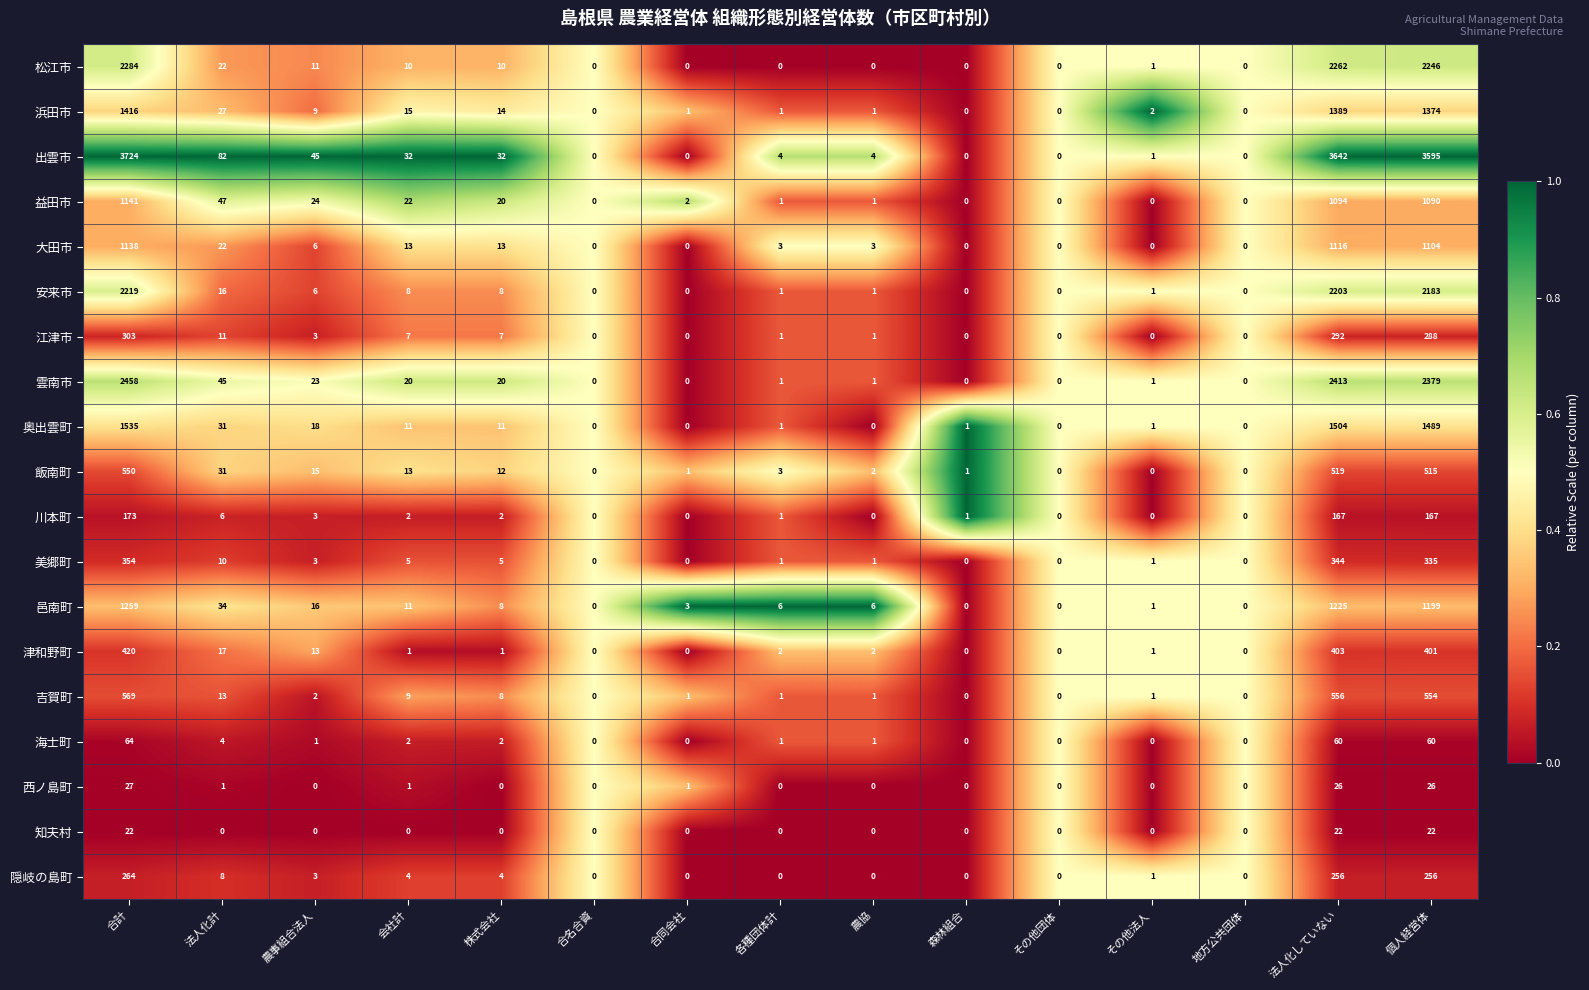

What is the difference between the second highest and second lowest values in the 飯南町 series?

519